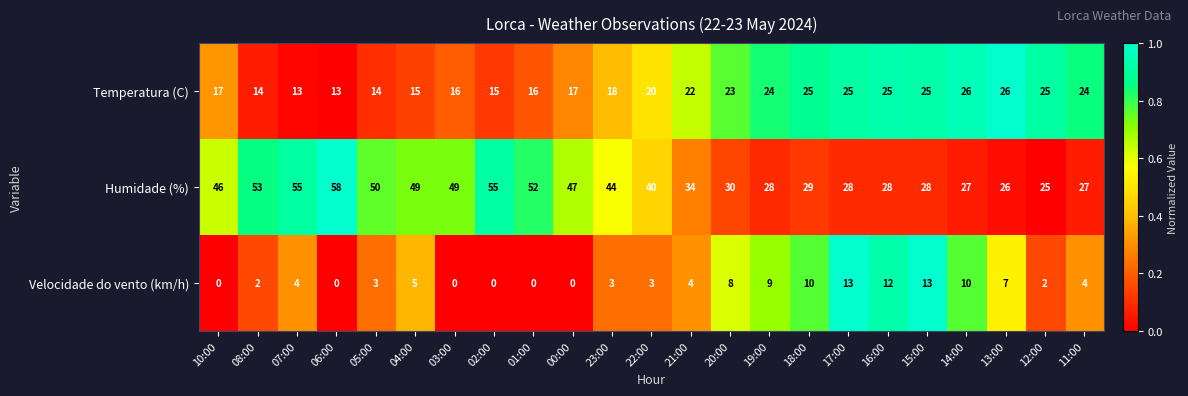

List the series in order of their overall mean, lowest first.

Velocidade do vento (km/h), Temperatura (C), Humidade (%)